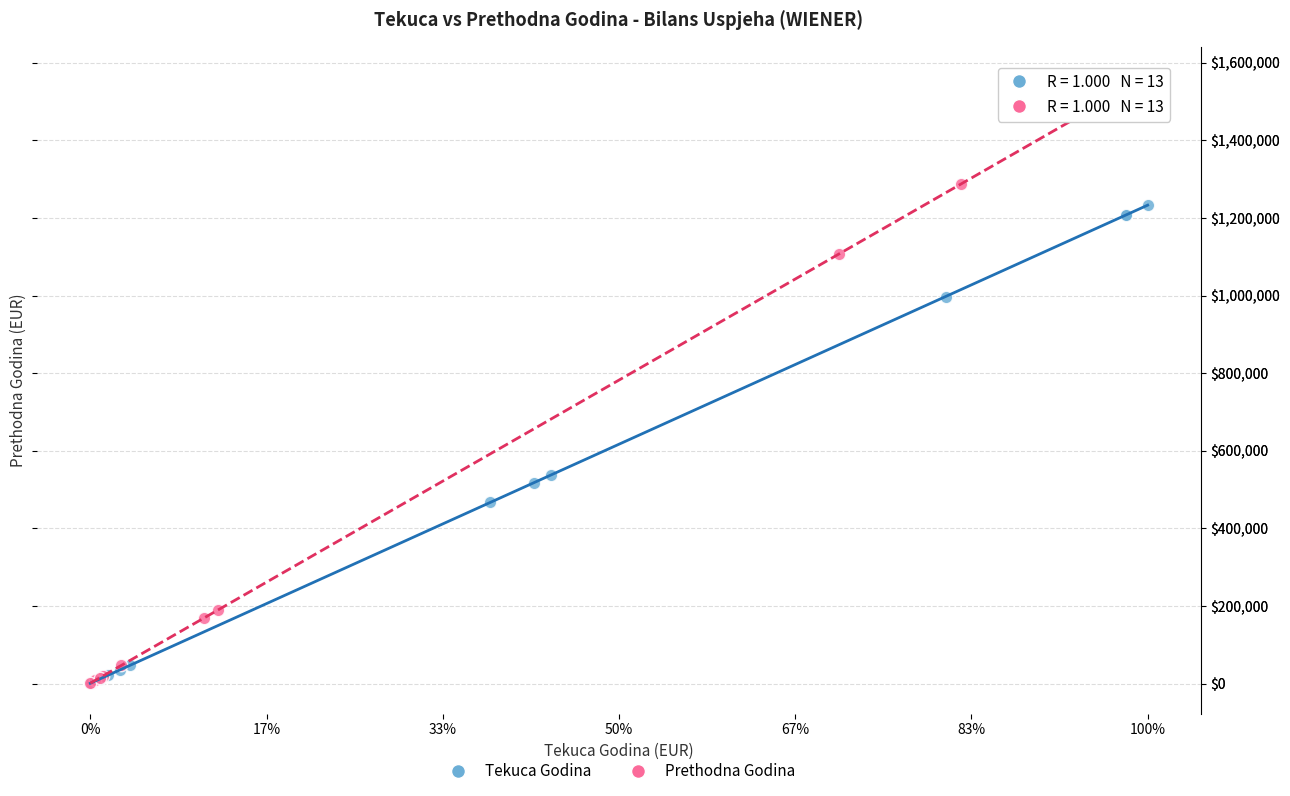

Which series has the largest Y range (max minus min)?

Prethodna Godina